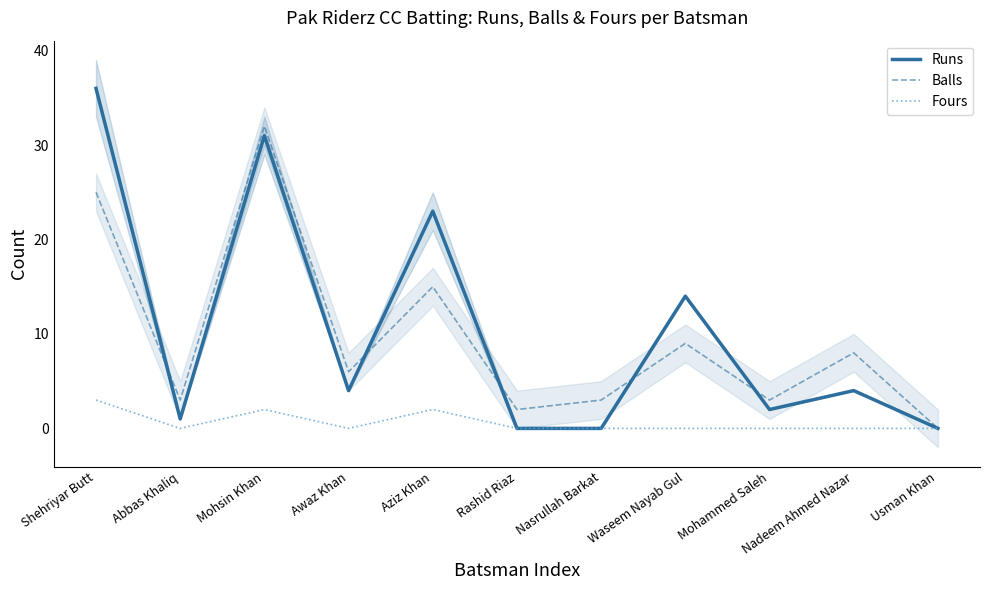

At which label does Balls first exceed 6?

Shehriyar Butt